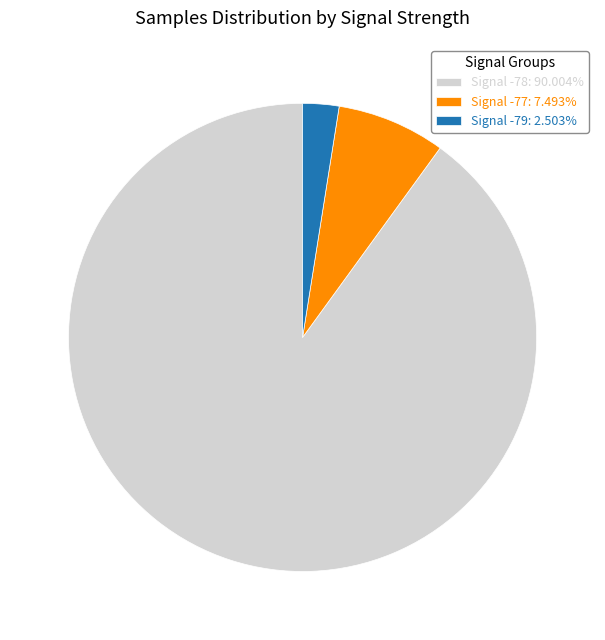

Is there any slice that represents more than half of the pie?

Yes